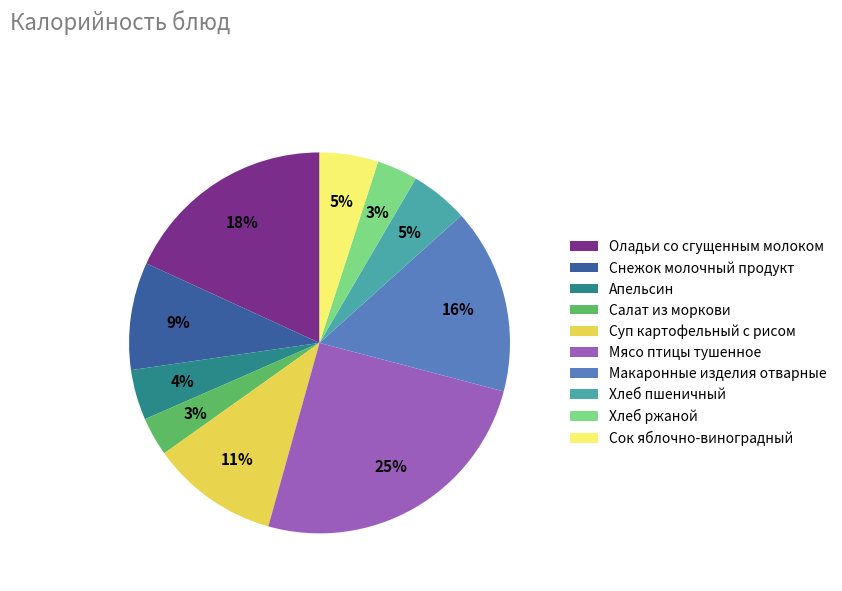

To the nearest percent, what is the difference between the largest and smallest slice percentages?

22%